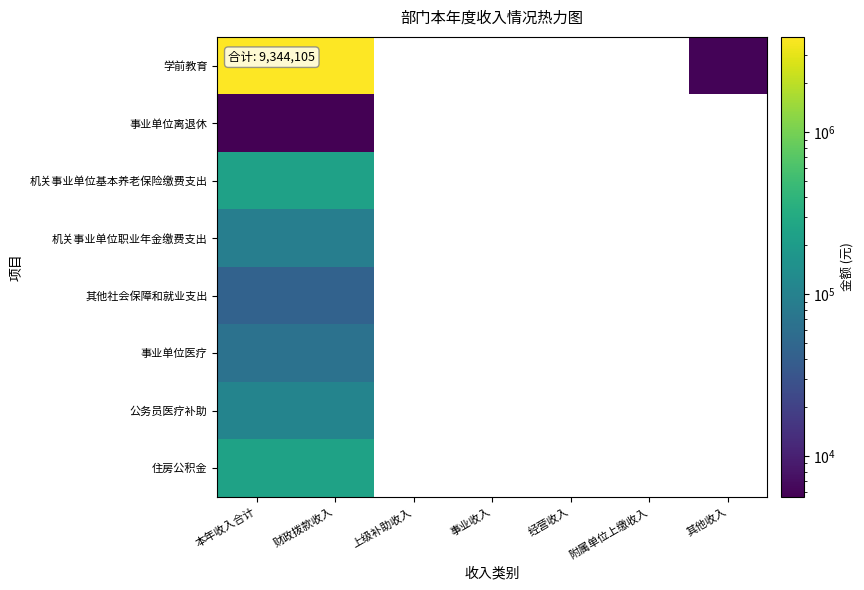

What is the minimum value for 住房公积金?

244600.0